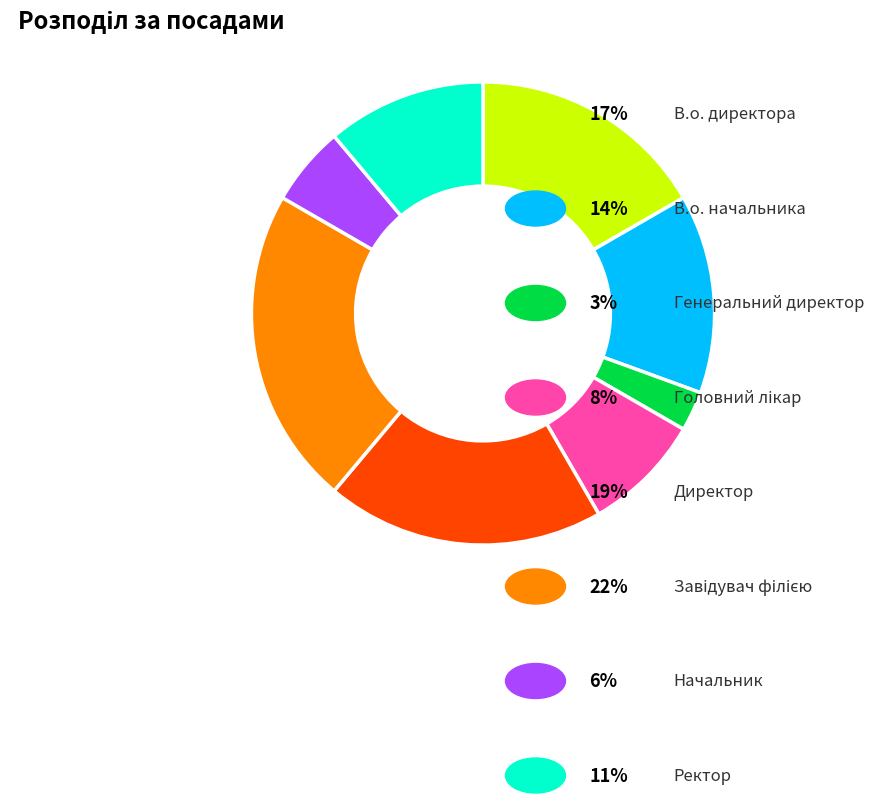

Is there a majority slice in this chart?

No